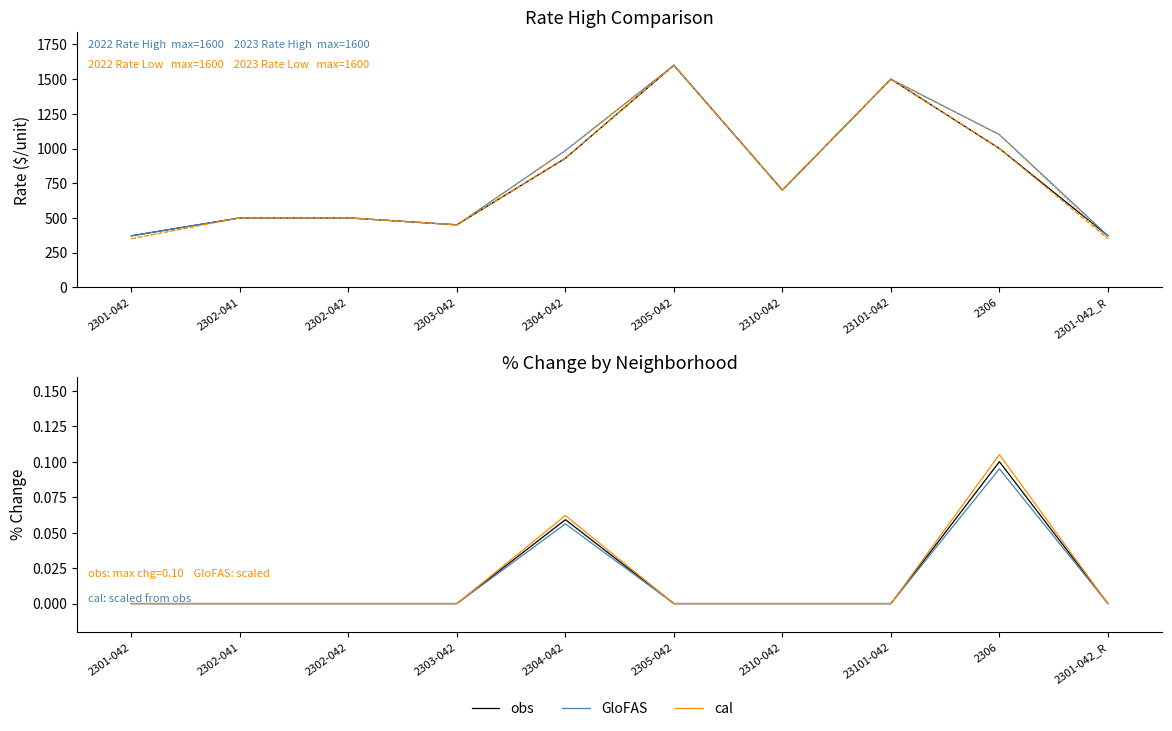

At which label does 2022 Rate Low first exceed 700?

2304-042